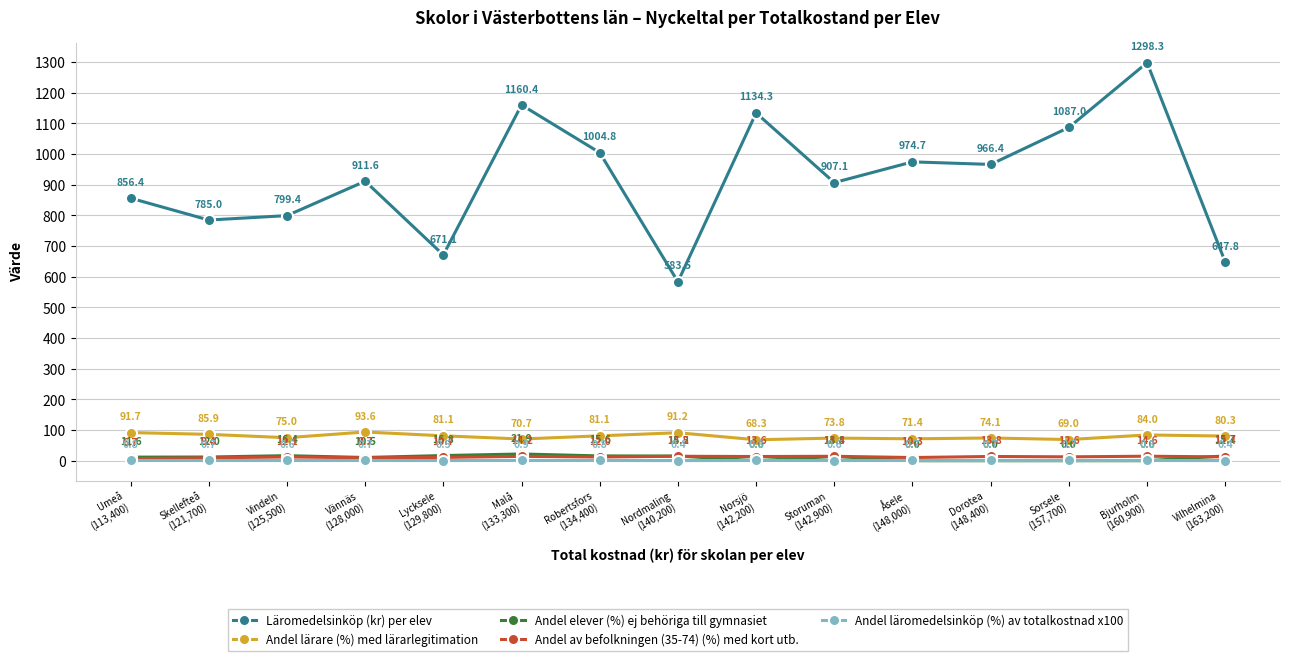

What is the sum of all Andel lärare (%) med lärarlegitimation values?

1191.2